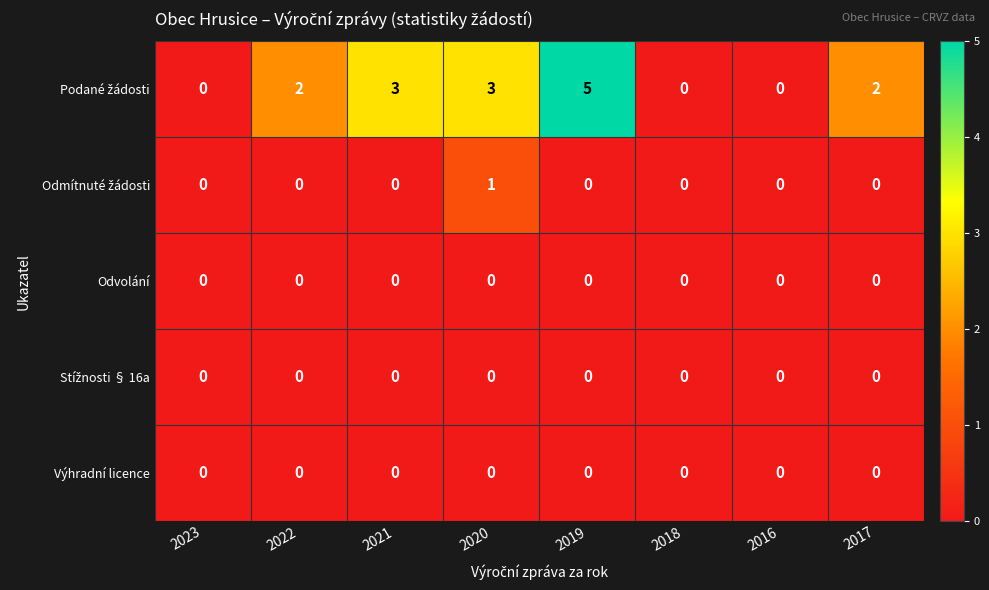

At which category is the sum across all series the highest?

2019